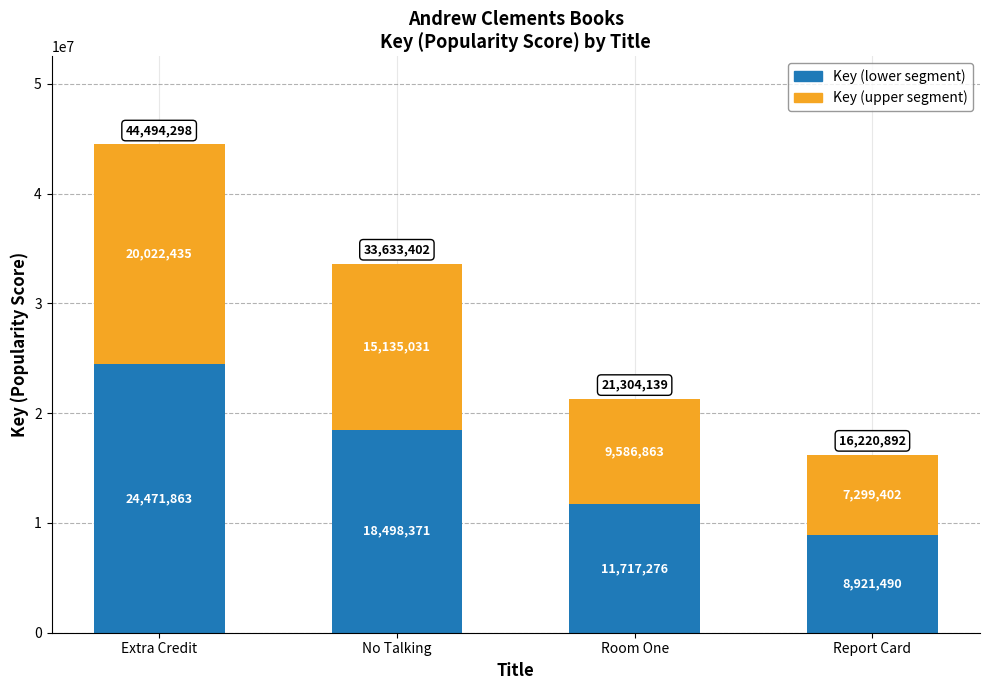

How many Key (lower segment) values are between 11717276 and 24471863?

3